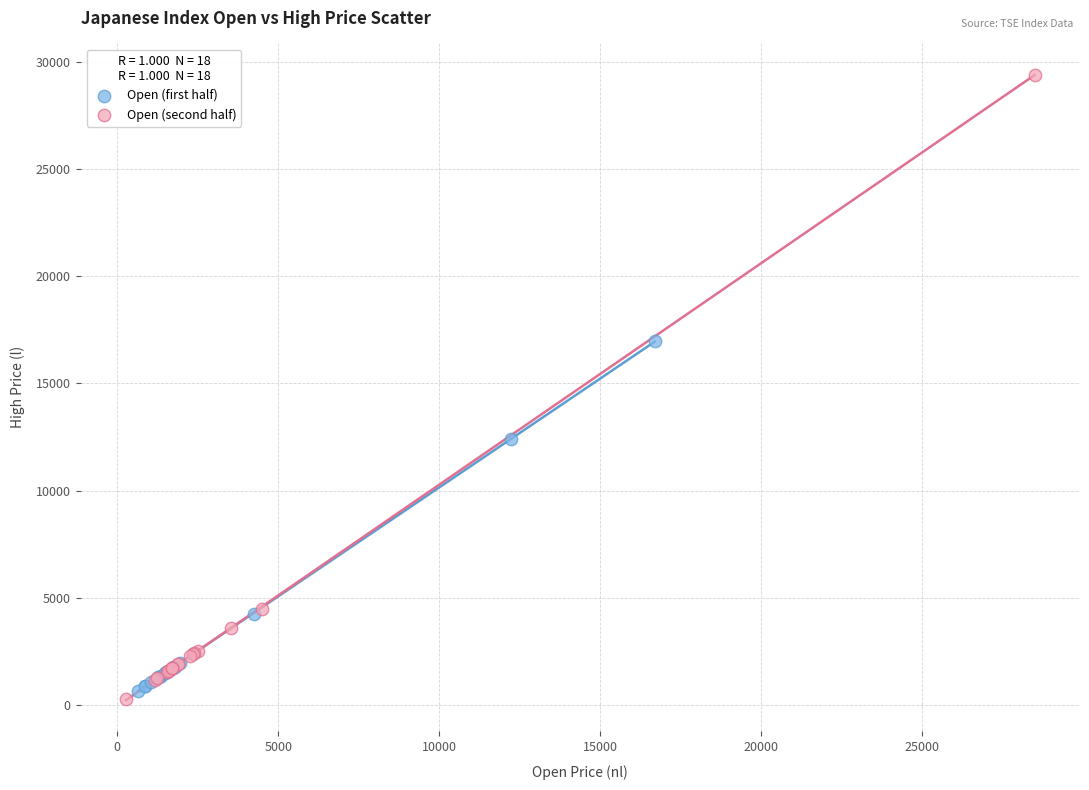

What are all the series names shown in the legend?

Open (first half), Open (second half)